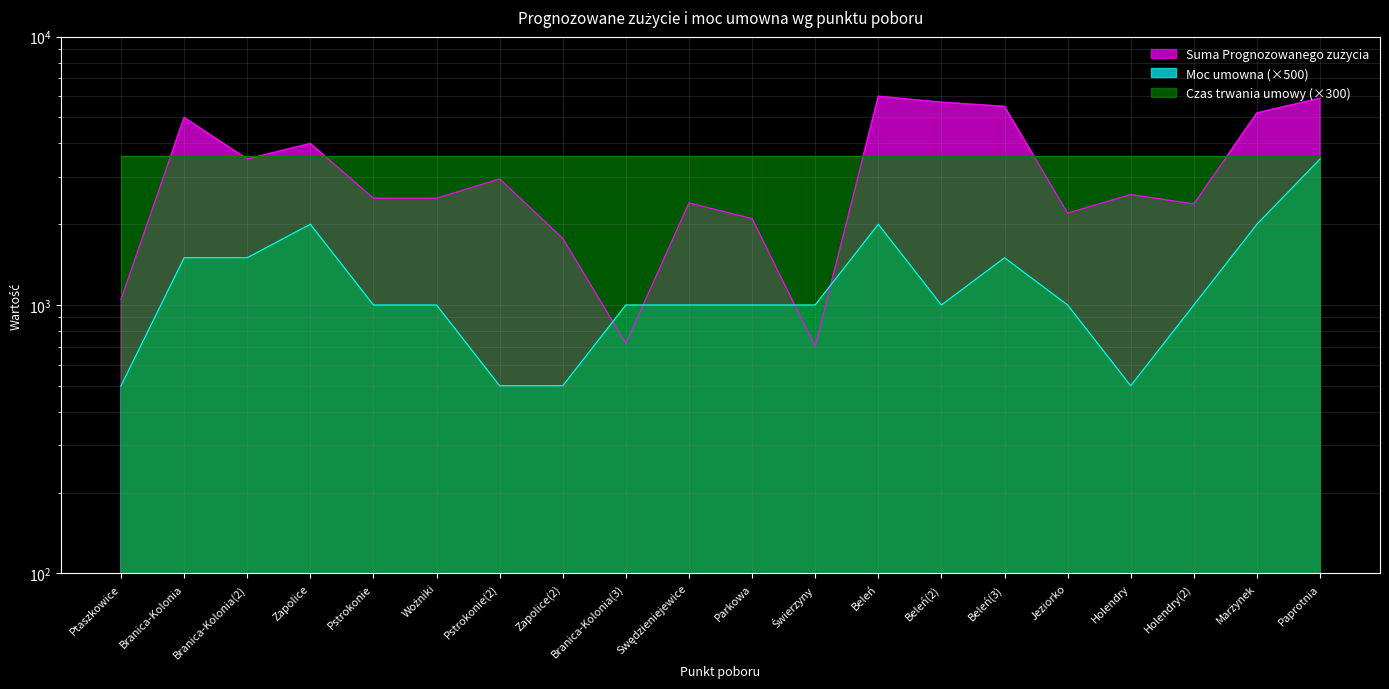

Which series has the widest spread of values?

Suma Prognozowanego zużycia